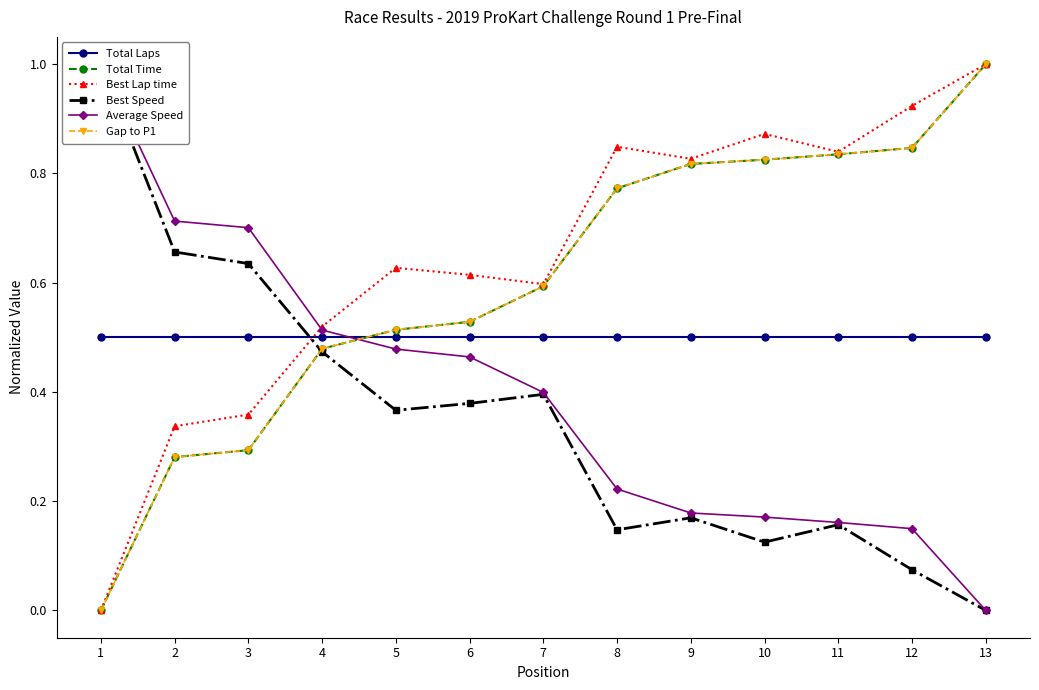

At which label does Gap to P1 reach its peak?

13